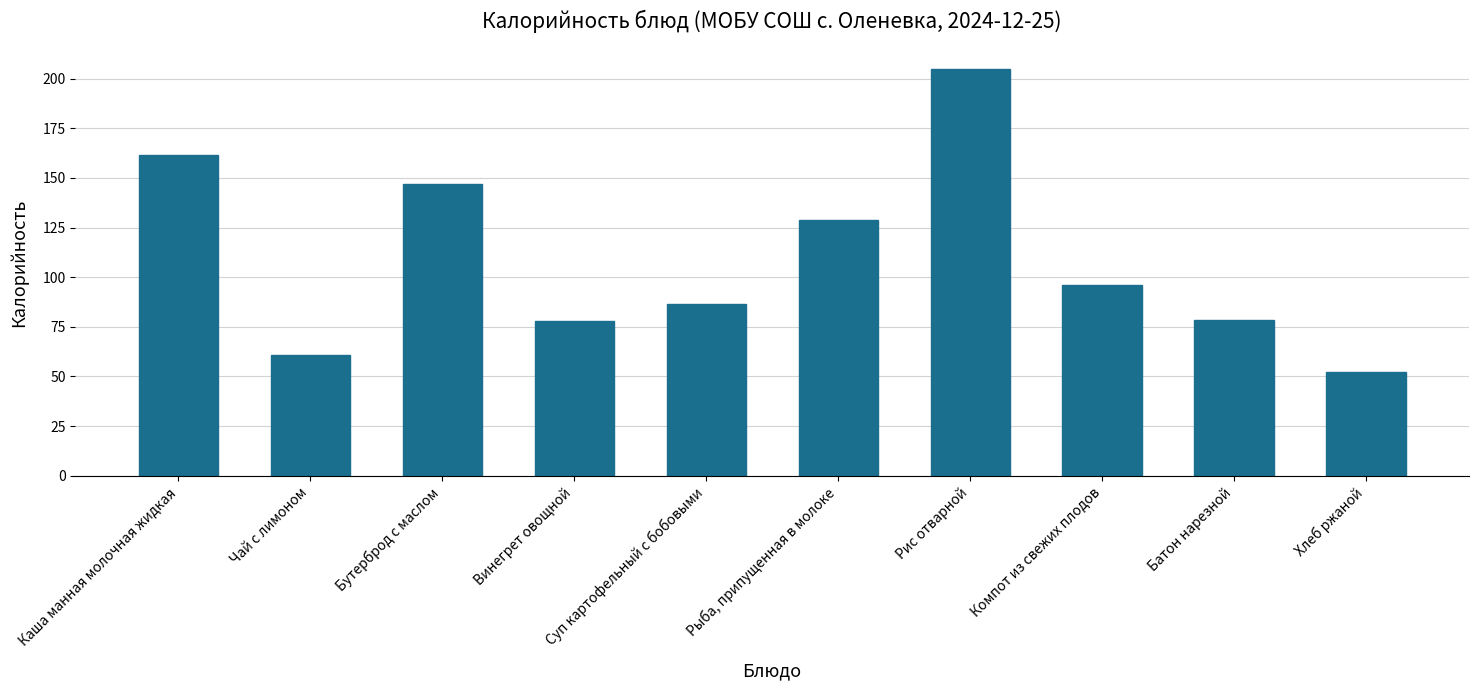

What is the sum of the values at Суп картофельный с бобовыми and Рис отварной?

291.0